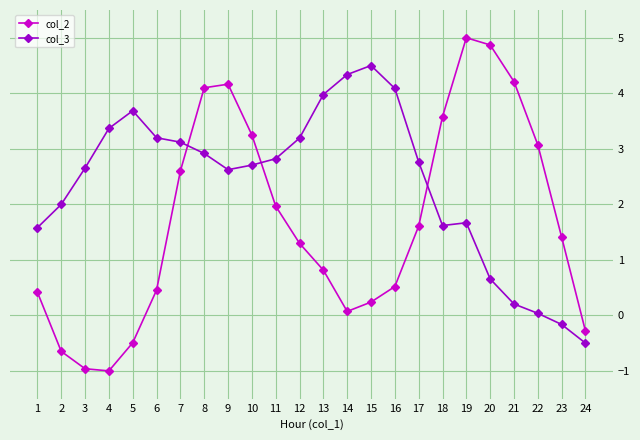

Which series has the widest spread of values?

col_2